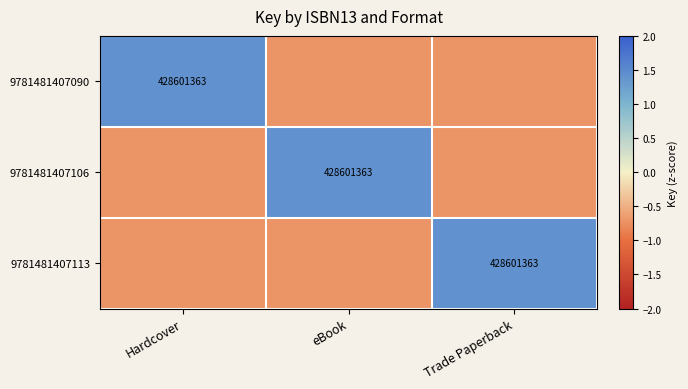

True or false: 9781481407113 has a value of -0.7 at eBook.

True